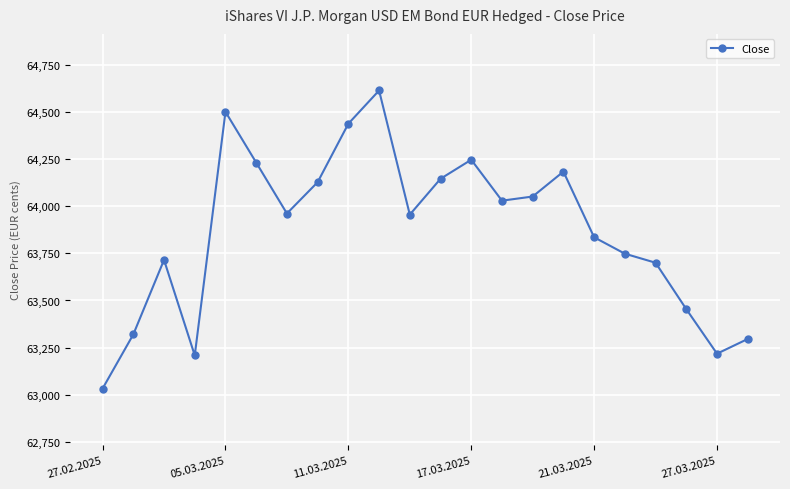

What is the value of the 10th point from the left?

64613